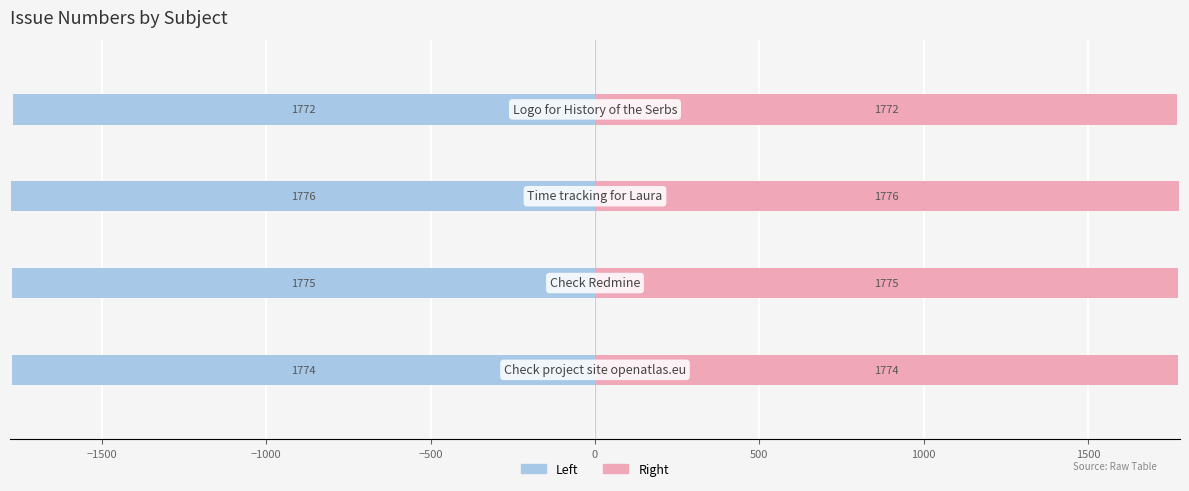

What value does the Issue # (right) series have at −500?

1772